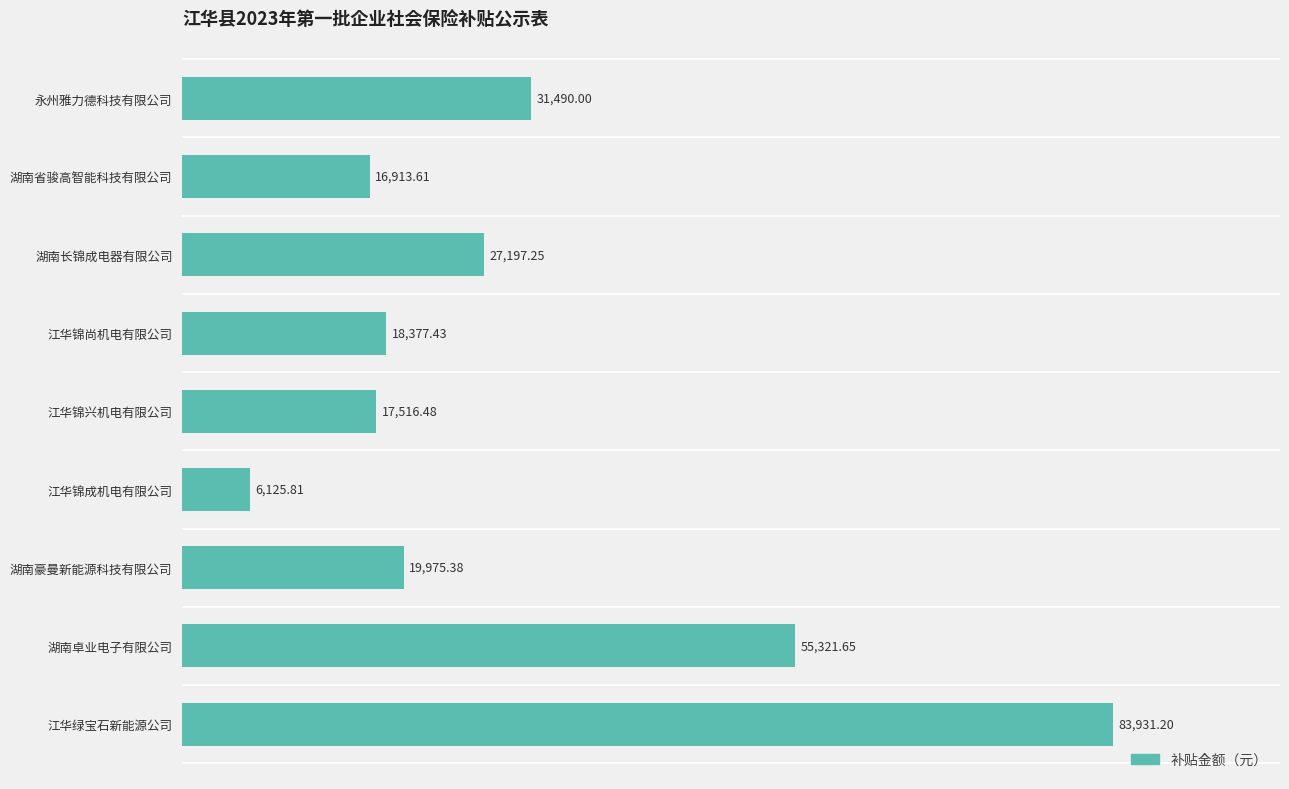

How many series are shown in this chart?

1